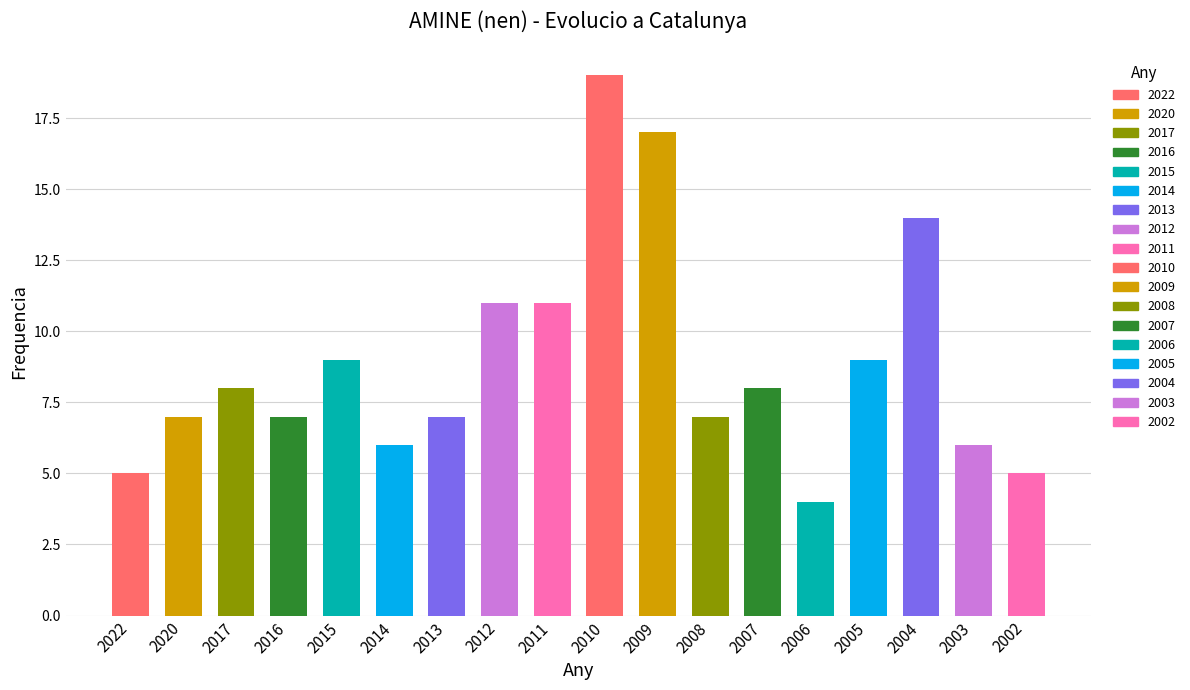

Rank the categories by value from highest to lowest.

2010, 2009, 2004, 2012, 2011, 2015, 2005, 2017, 2007, 2020, 2016, 2013, 2008, 2014, 2003, 2022, 2002, 2006